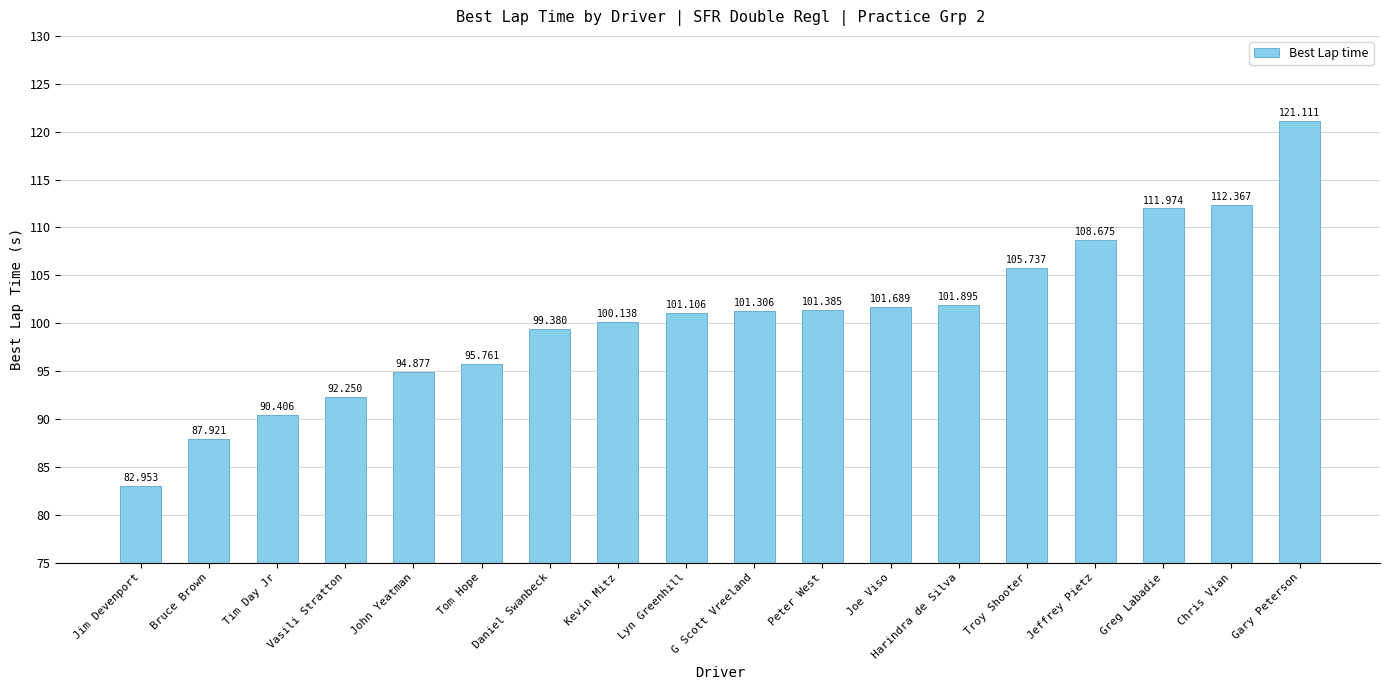

How many data points does each series have?

18